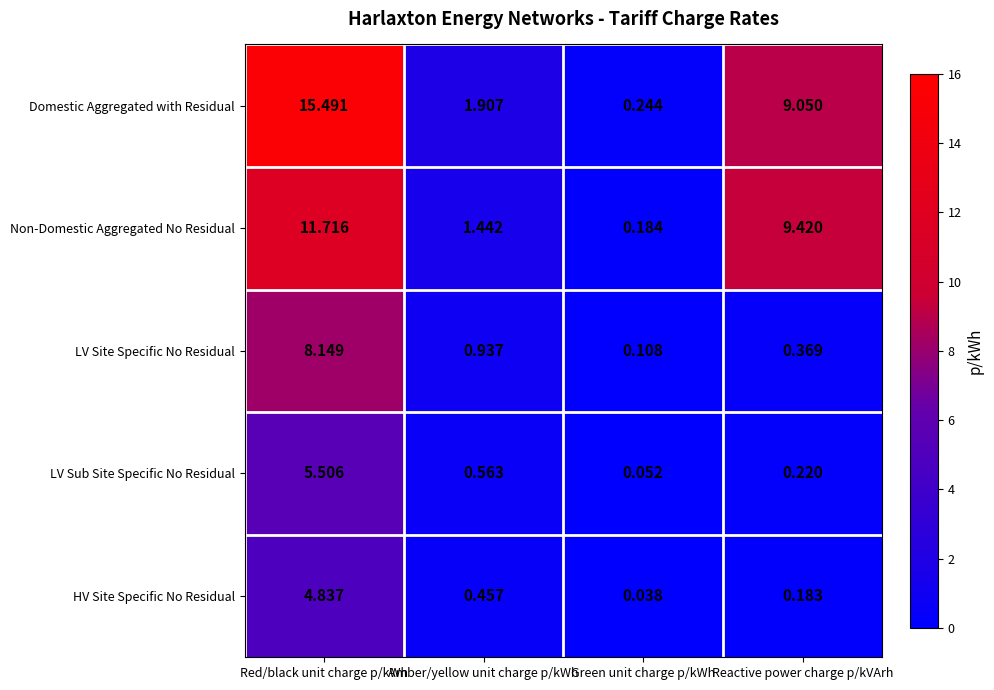

Where is LV Site Specific No Residual nearest to the value 4?

Amber/yellow unit charge p/kWh